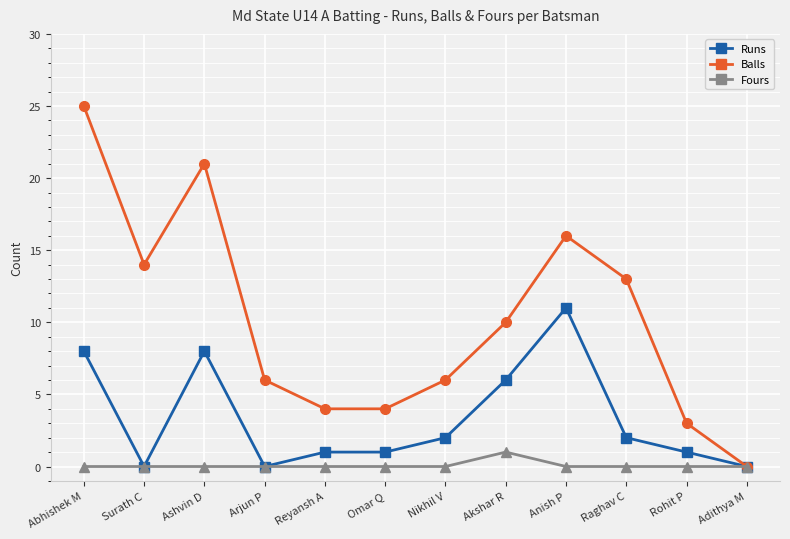

List the series in order of their overall mean, lowest first.

Fours, Runs, Balls